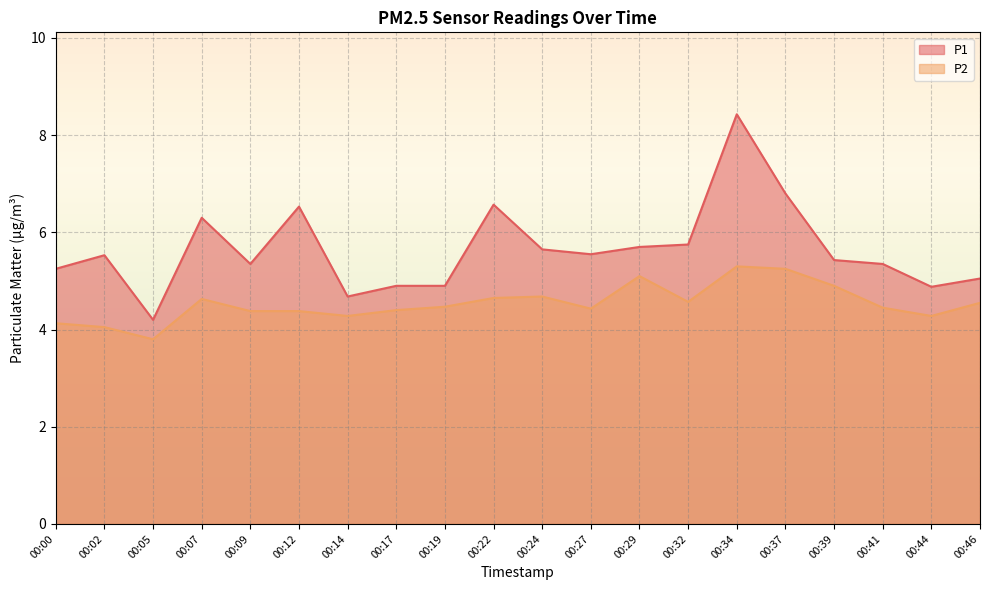

Is it true that P2 equals 3.1 at 00:24?

False